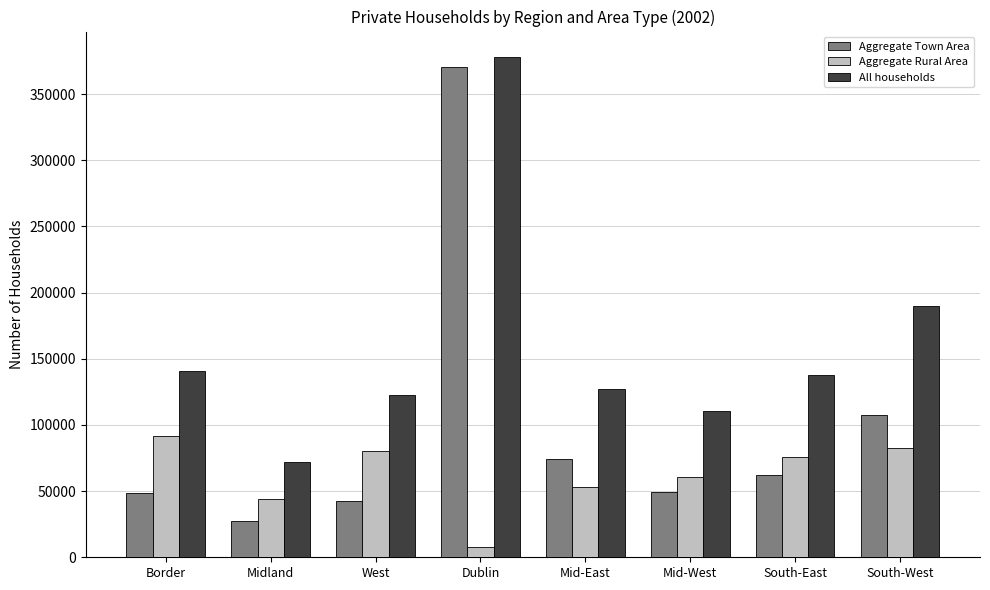

Which series has the largest total across all categories?

All households